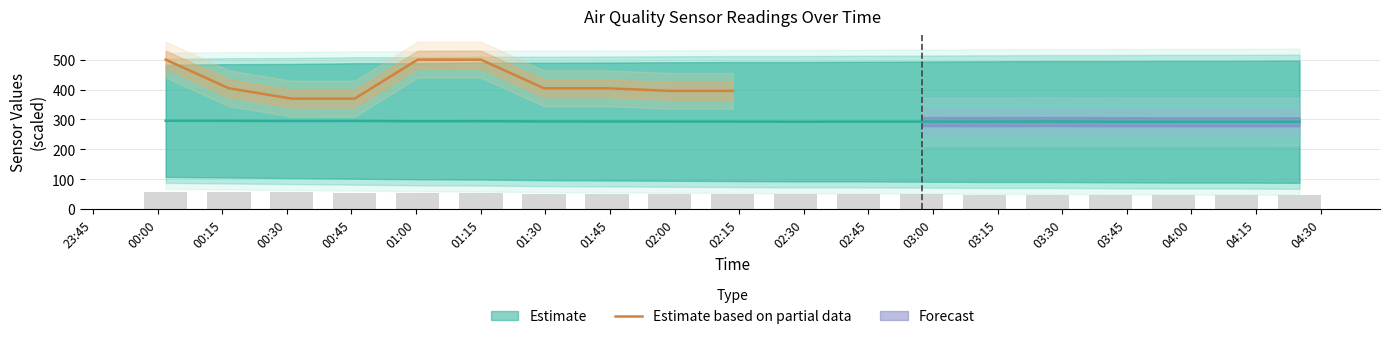

The value at 23:45 is 239.9. True or false?

False